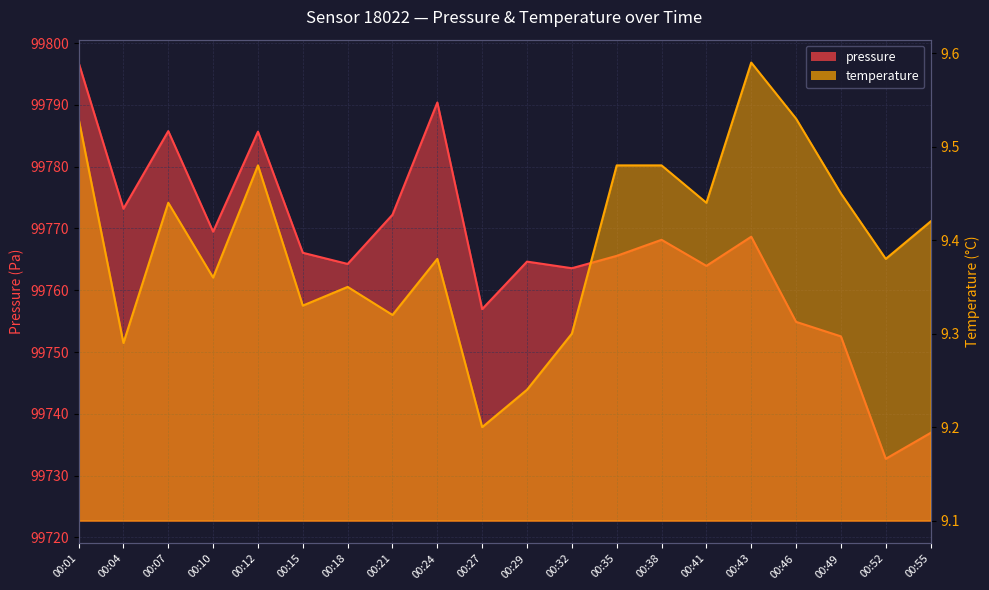

What is the sum of the temperature values at 00:24 and 00:32?

18.7